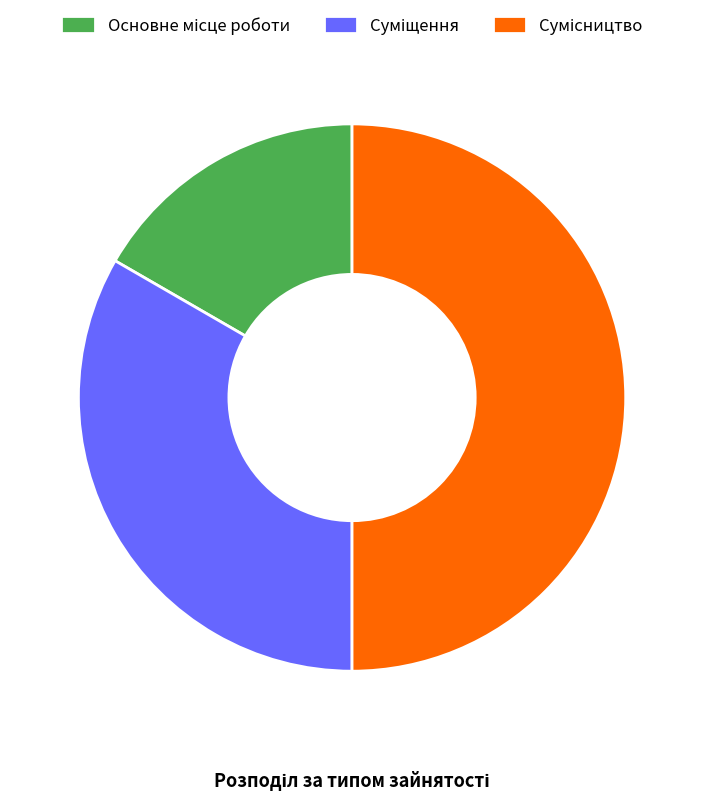

Does Сумісництво account for over 50% of the chart?

No